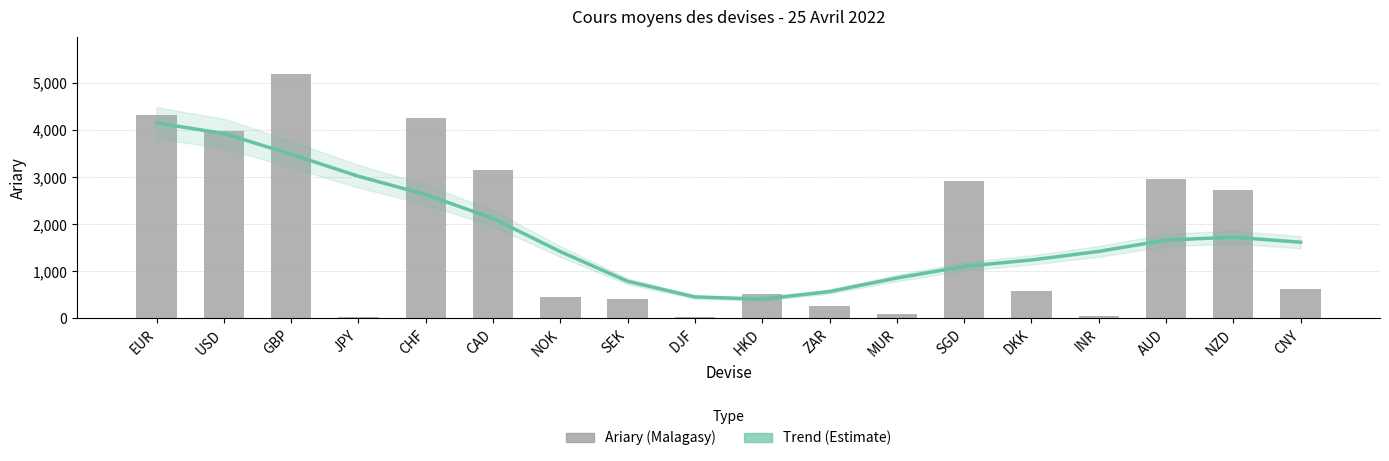

Which series has the largest total across all categories?

Trend (Estimate)